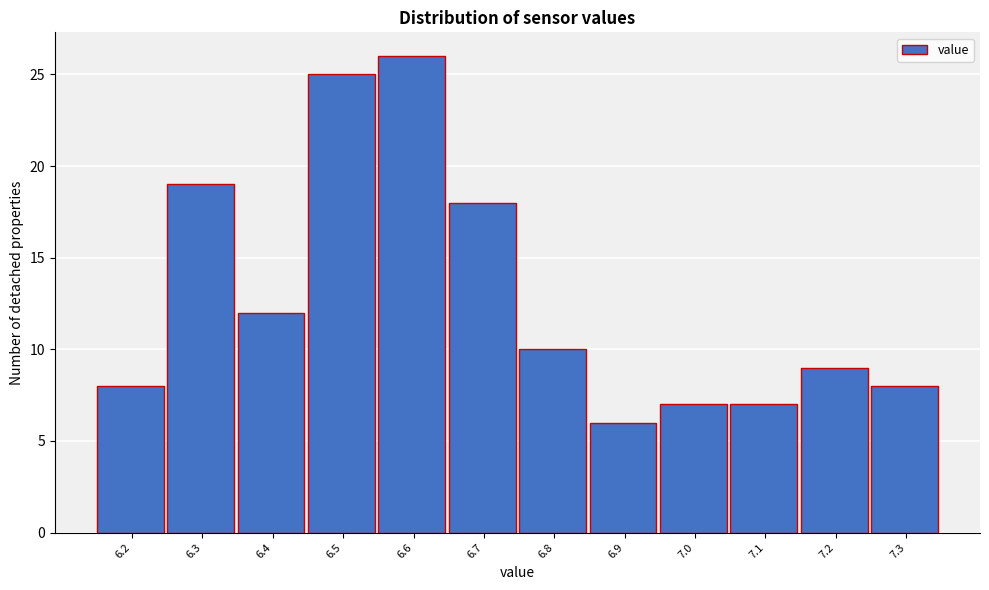

Reading left to right, transcribe all the data shown in this chart.

6.2=8	6.3=19	6.4=12	6.5=25	6.6=26	6.7=18	6.8=10	6.9=6	7.0=7	7.1=7	7.2=9	7.3=8